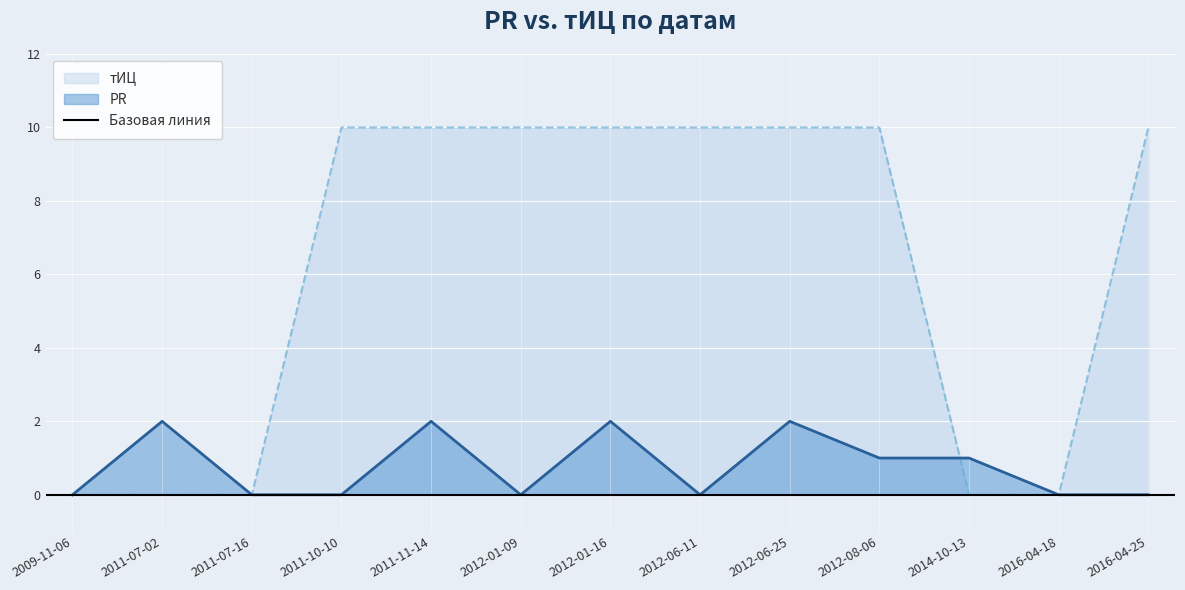

Reading left to right, what are all the values shown in this chart?

PR: 2009-11-06=0	2011-07-02=2	2011-07-16=0	2011-10-10=0	2011-11-14=2	2012-01-09=0	2012-01-16=2	2012-06-11=0	2012-06-25=2	2012-08-06=1	2014-10-13=1	2016-04-18=0	2016-04-25=0
тИЦ: 2009-11-06=0	2011-07-02=0	2011-07-16=0	2011-10-10=10	2011-11-14=10	2012-01-09=10	2012-01-16=10	2012-06-11=10	2012-06-25=10	2012-08-06=10	2014-10-13=0	2016-04-18=0	2016-04-25=10